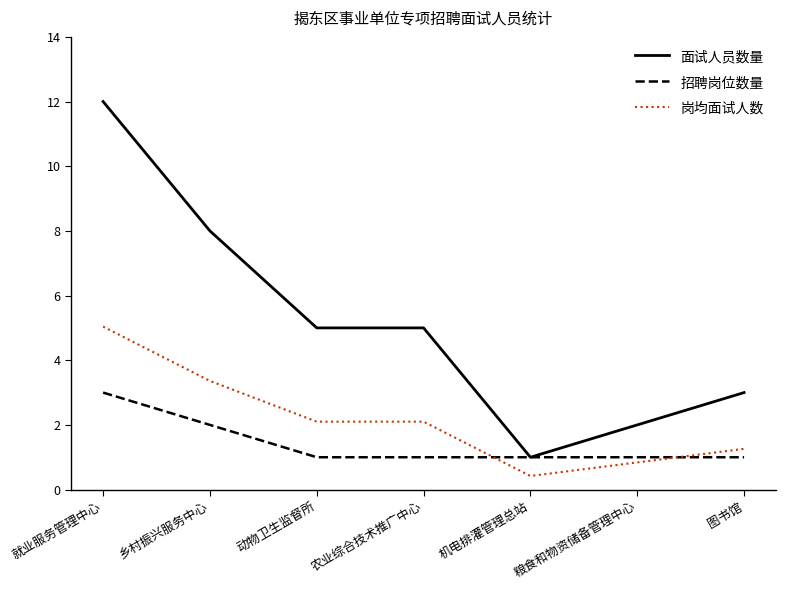

Rank the series by their maximum value, from highest to lowest.

面试人员数量, 岗均面试人数, 招聘岗位数量